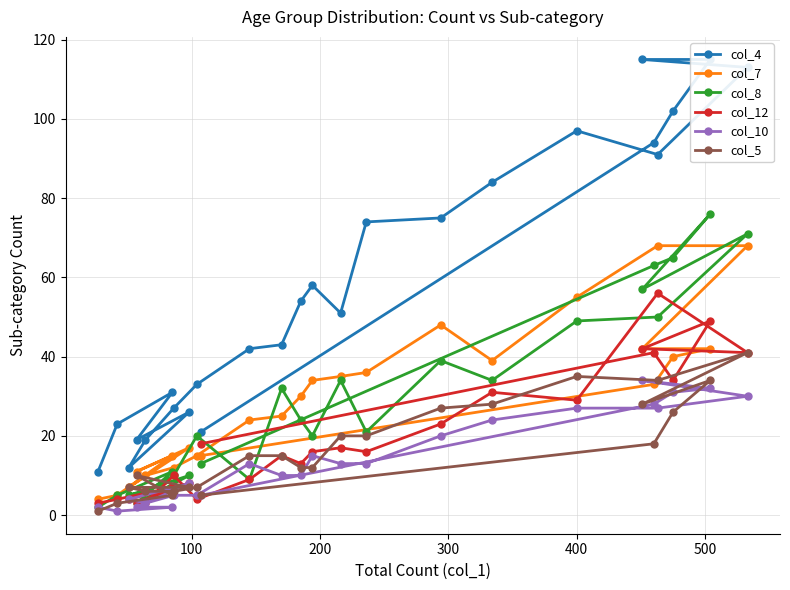

How many values in the col_8 series are below 21?

12